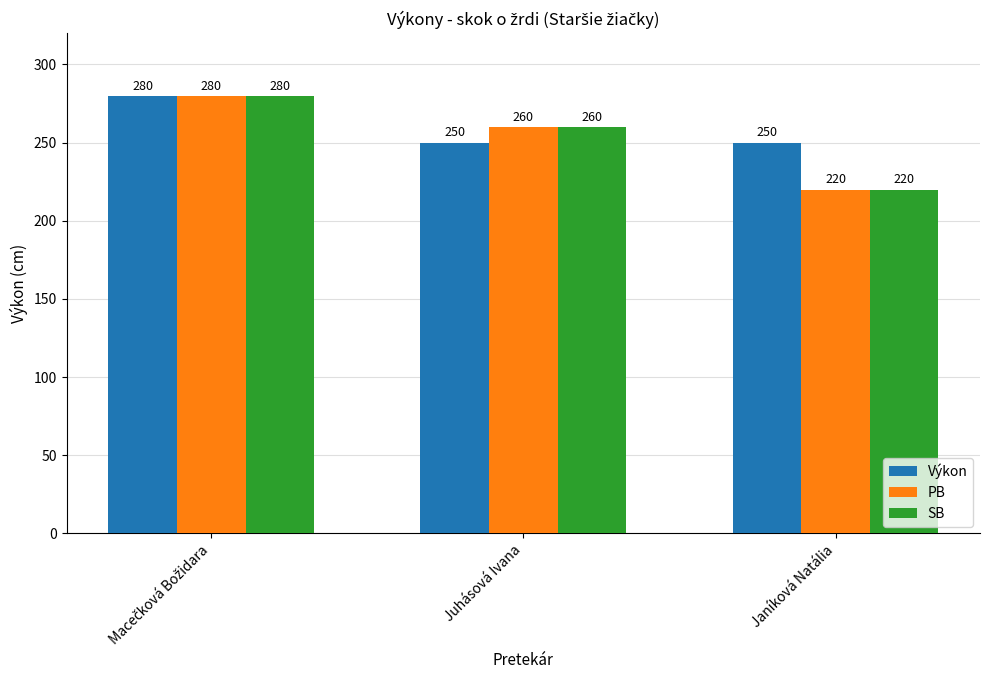

How many categories are shown in the chart?

3